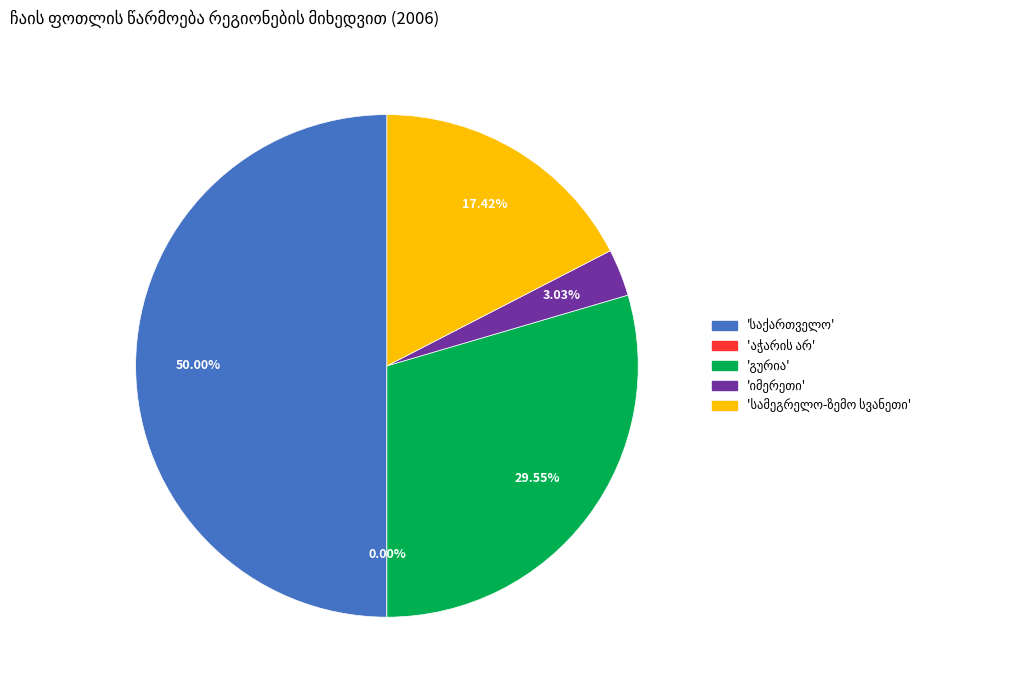

Is it true that საქართველო is 37% of the pie?

False